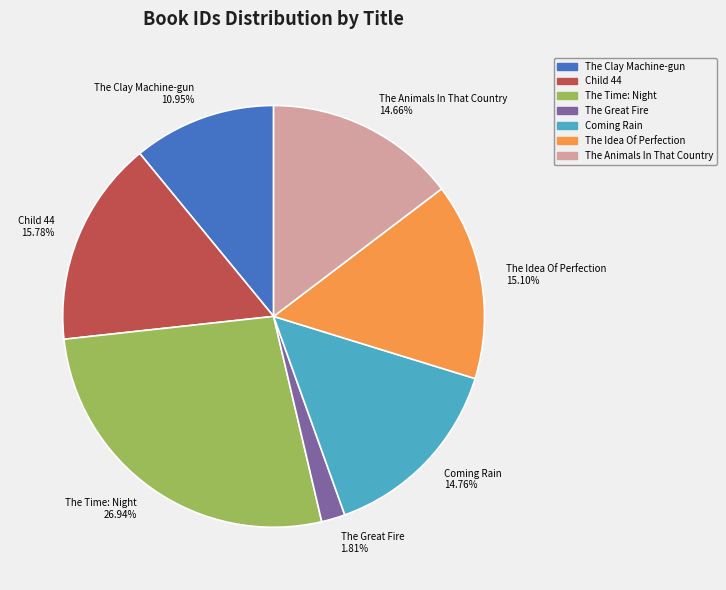

What percentage is the The Idea Of Perfection slice, to the nearest percent?

15%